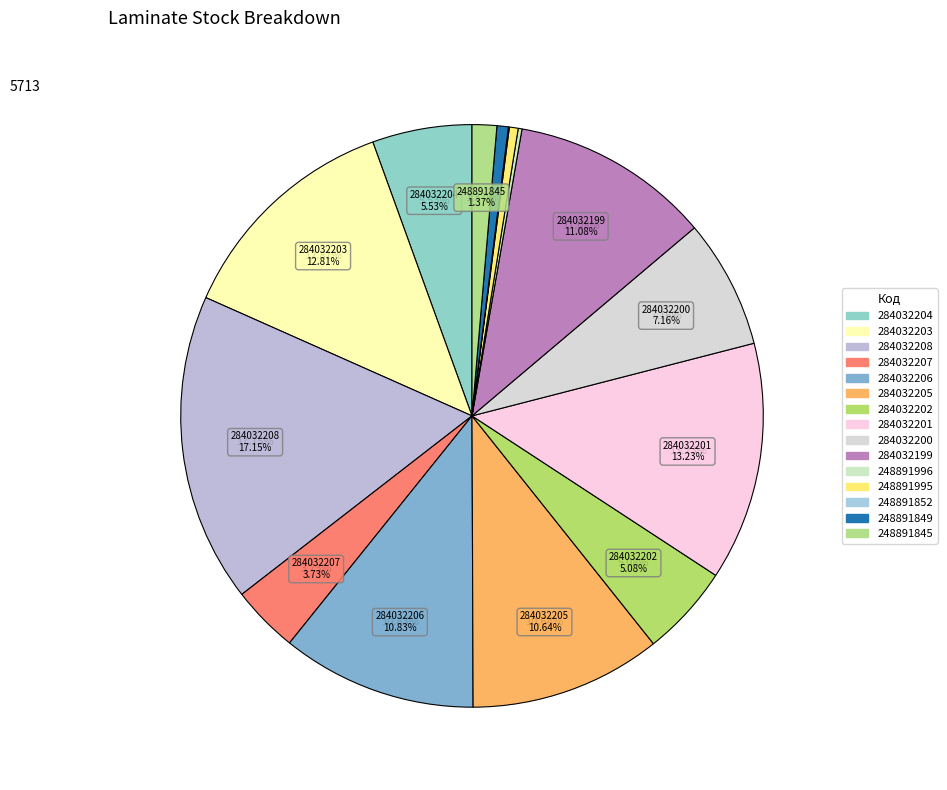

To the nearest percent, what is the average slice percentage?

7%